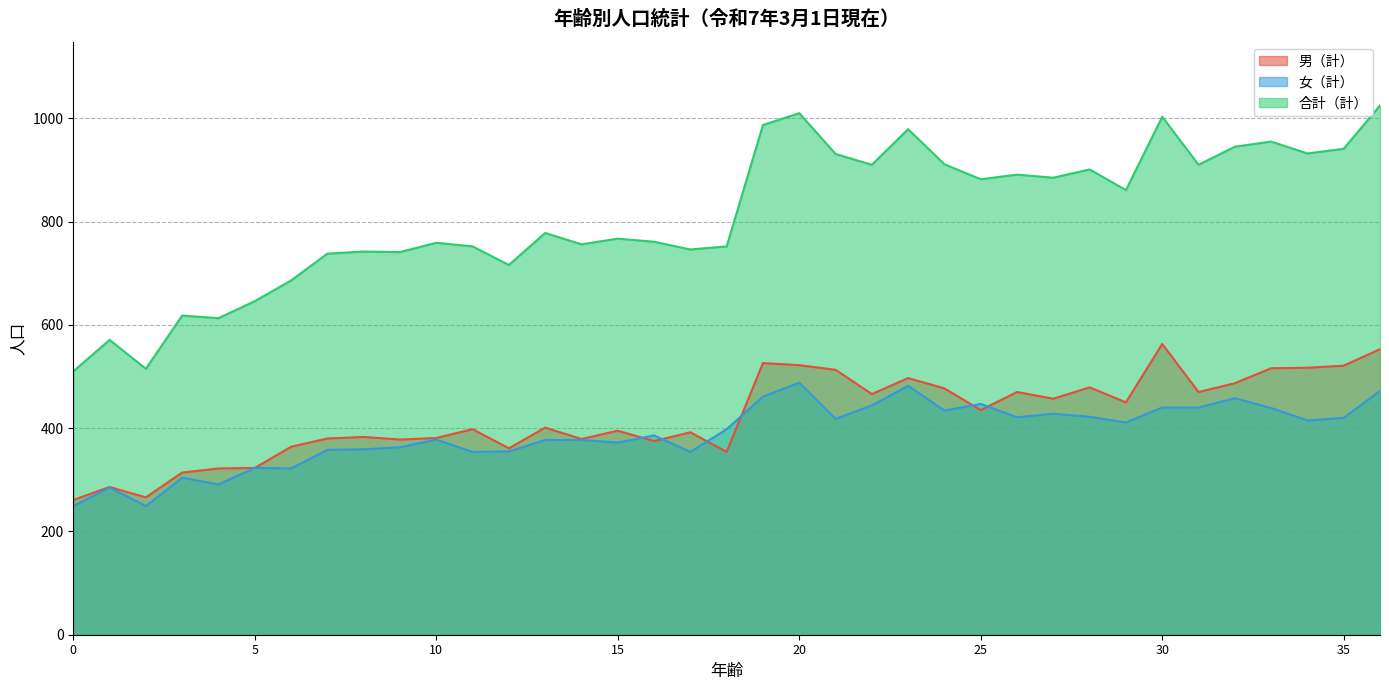

Reading right to left, extract all data points from this chart.

男（計）: 553	521	517	516	487	470	563	450	479	457	470	435	477	497	466	513	522	526	354	392	375	395	379	401	361	398	381	378	383	380	364	323	322	314	266	286	261
女（計）: 472	420	415	439	458	440	440	411	422	428	421	447	434	482	444	418	488	461	398	354	386	372	377	377	355	354	378	363	359	358	322	323	291	304	249	285	249
合計（計）: 1025	941	932	955	945	910	1003	861	901	885	891	882	911	979	910	931	1010	987	752	746	761	767	756	778	716	752	759	741	742	738	686	646	613	618	515	571	510